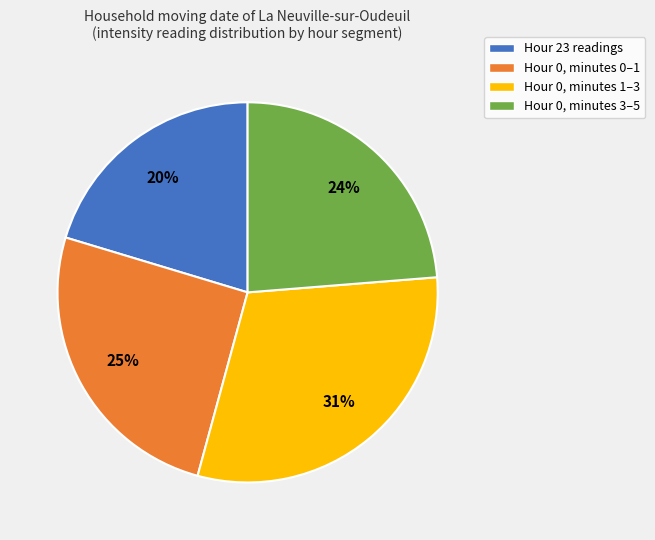

To the nearest percent, what is the difference between the Hour 0, minutes 1–3 and Hour 0, minutes 3–5 slice percentages?

7%